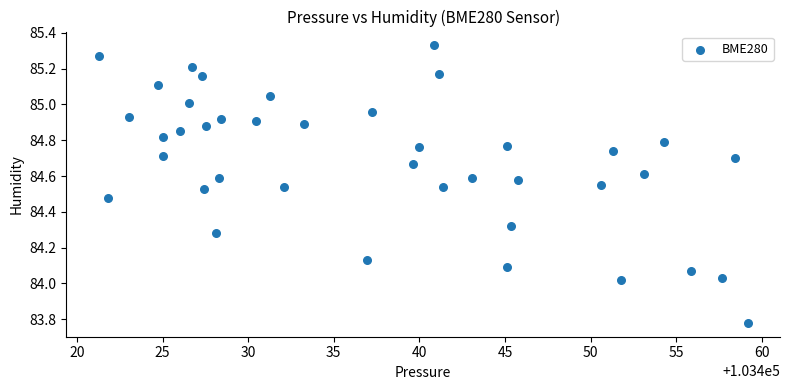

What is the range of X values (max minus min)?

37.9